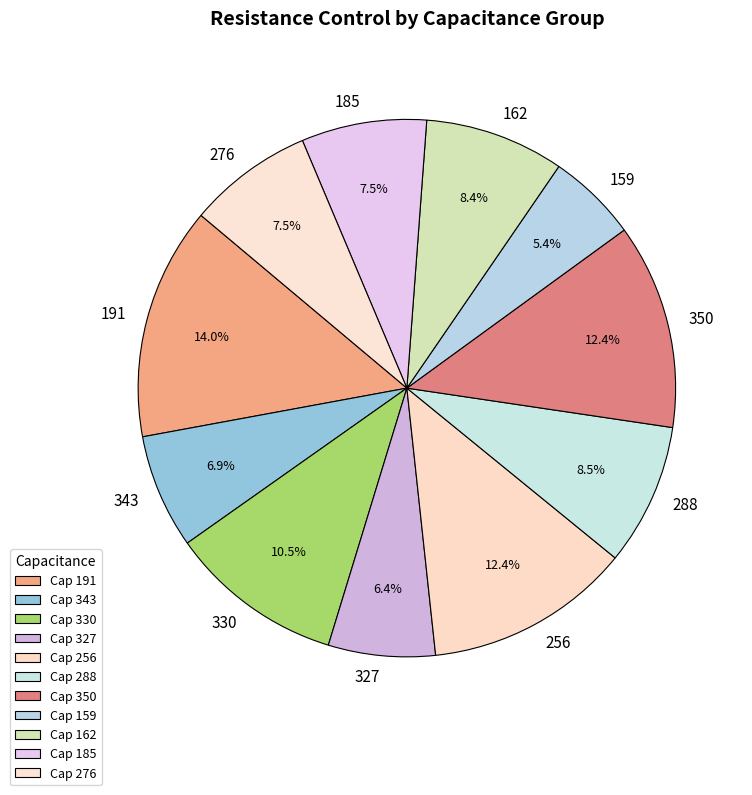

To the nearest percent, what is the difference between the 276 and 343 slice percentages?

1%